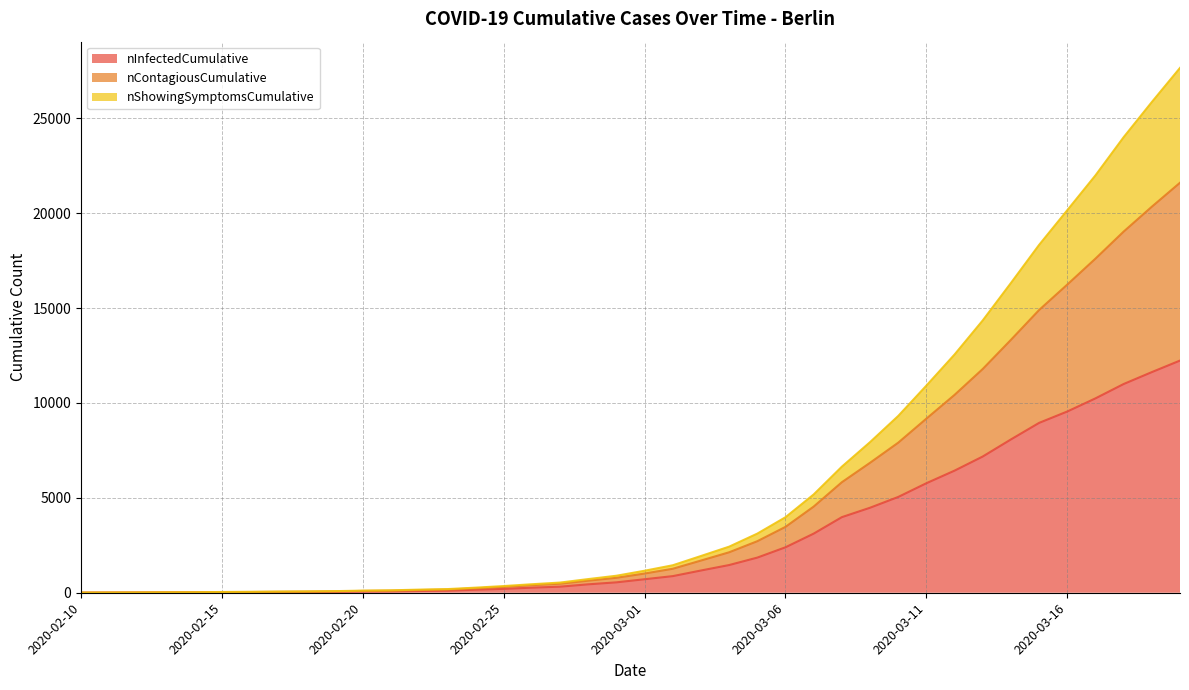

Is the value of nShowingSymptomsCumulative at 2020-03-11 greater than the value of nContagiousCumulative at 2020-03-17?

No